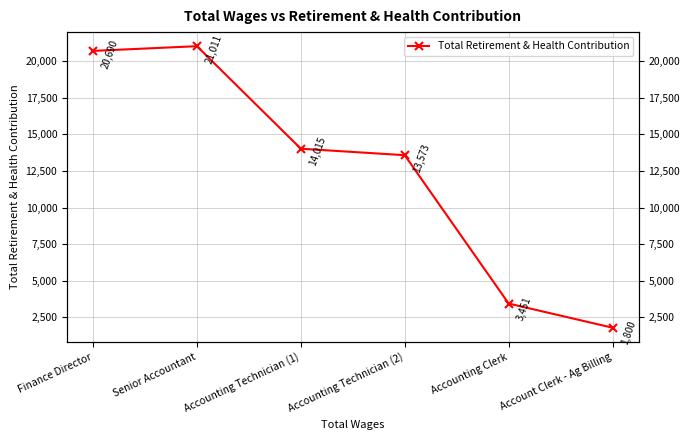

Reading right to left, extract all data points from this chart.

Account Clerk - Ag Billing=1800	Accounting Clerk=3451	Accounting Technician (2)=13573	Accounting Technician (1)=14015	Senior Accountant=21011	Finance Director=20690